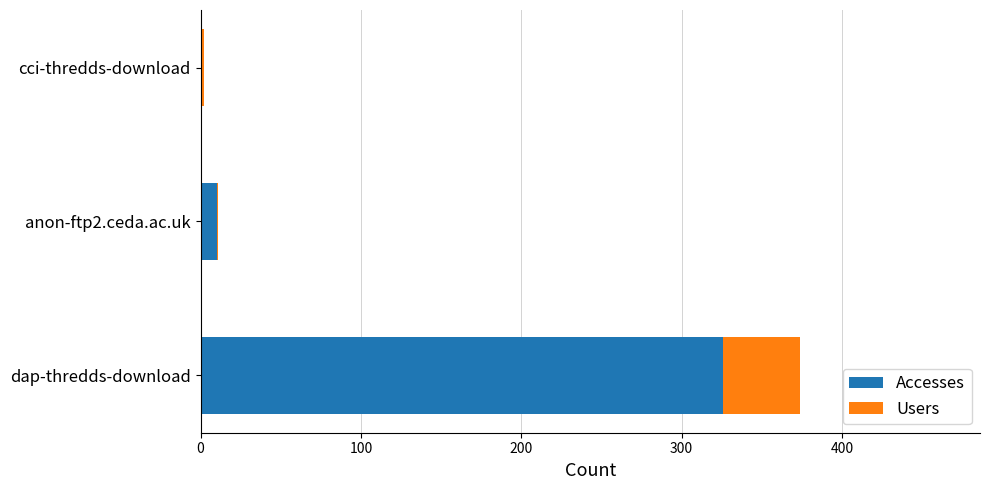

At which category is the sum across all series the highest?

dap-thredds-download